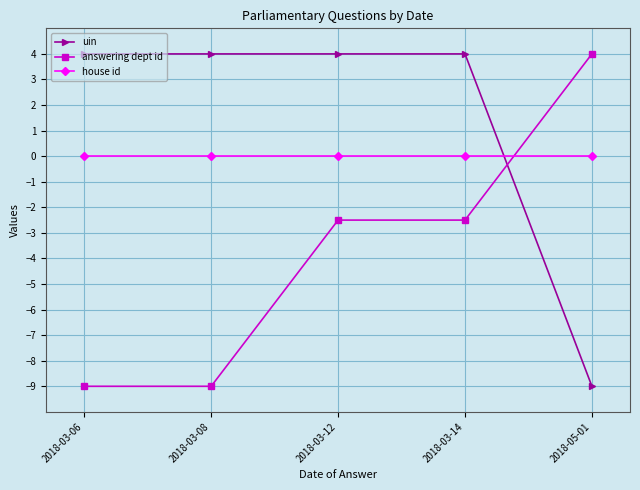

Reading right to left, transcribe all the data shown in this chart.

uin: 2018-05-01=-9.0	2018-03-14=4.0	2018-03-12=4.0	2018-03-08=4.0	2018-03-06=4.0
answering dept id: 2018-05-01=4.0	2018-03-14=-2.5	2018-03-12=-2.5	2018-03-08=-9.0	2018-03-06=-9.0
house id: 2018-05-01=0.0	2018-03-14=0.0	2018-03-12=0.0	2018-03-08=0.0	2018-03-06=0.0